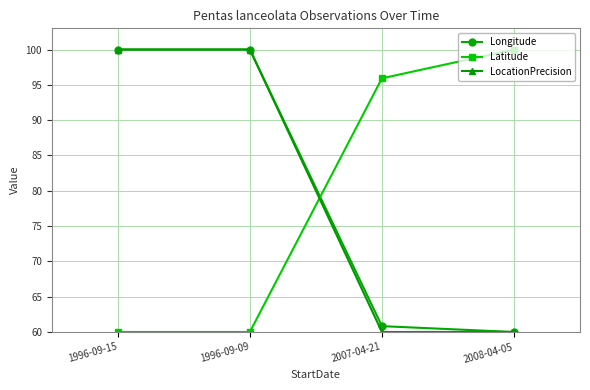

What position from the left is 1996-09-09?

2